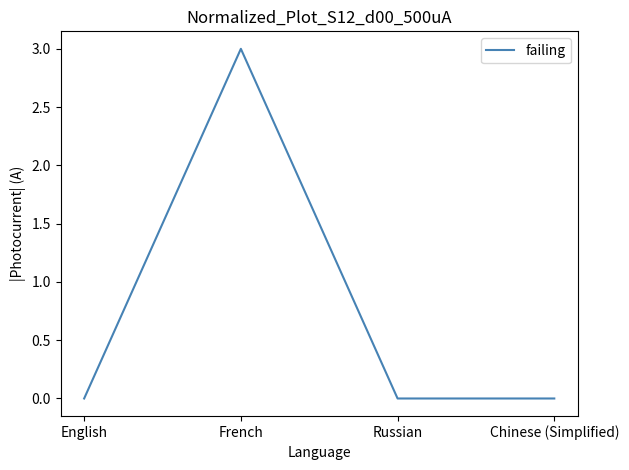

Where is the first local maximum?

French